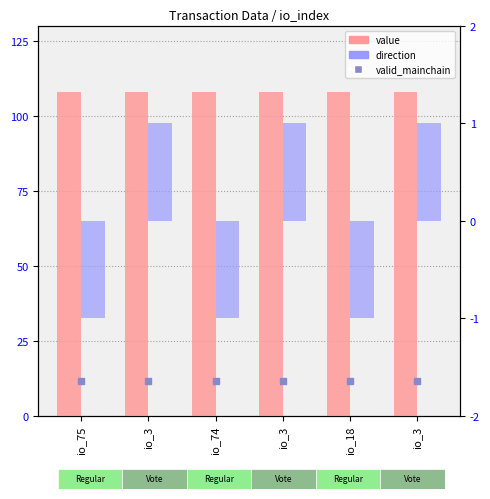

Reading left to right, what are all the values shown in this chart?

value: io_75=108.1	io_3=108.1	io_74=108.1	io_3=108.1	io_18=108.1	io_3=108.1
direction: io_75=-1.0	io_3=1.0	io_74=-1.0	io_3=1.0	io_18=-1.0	io_3=1.0